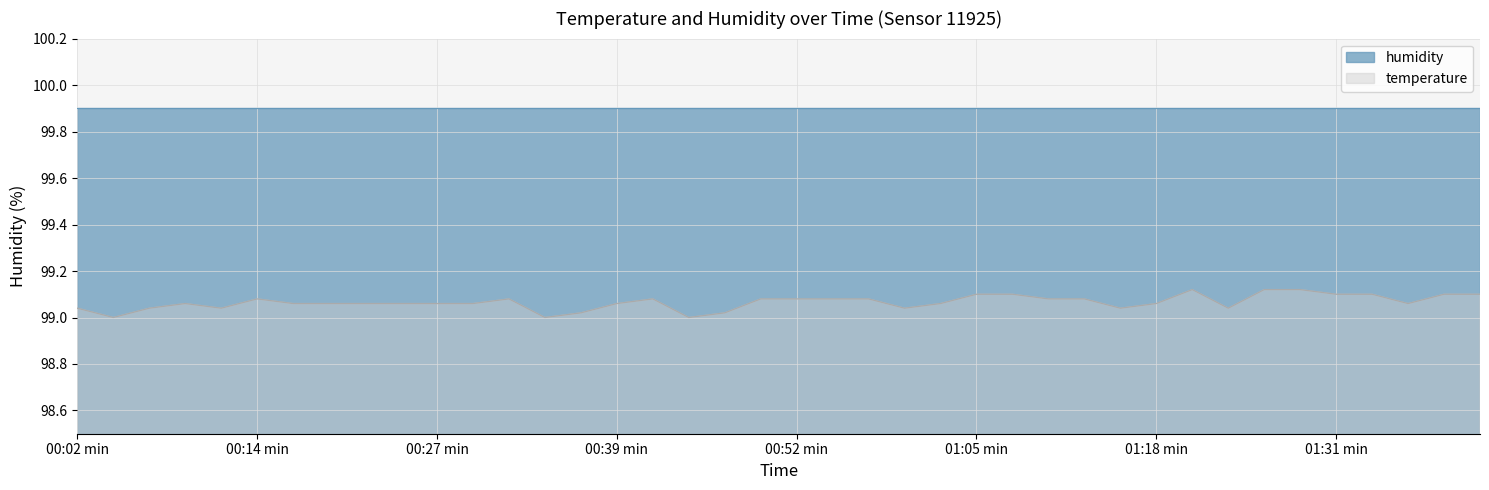

Read the value at 00:32.

99.1